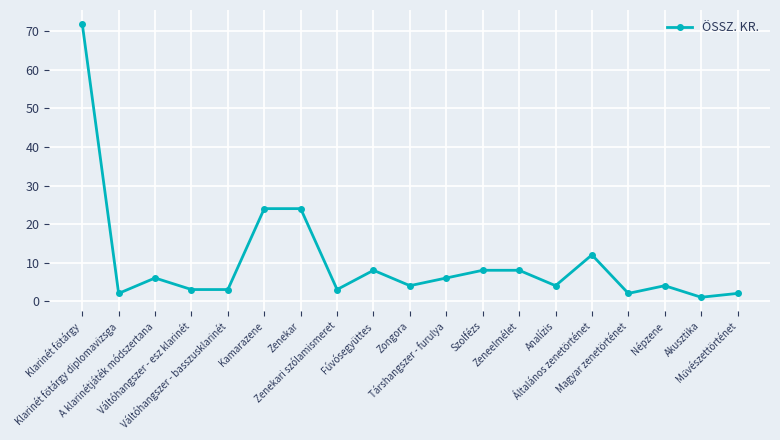

True or false: there are more than 2 points higher than both neighbors.

True